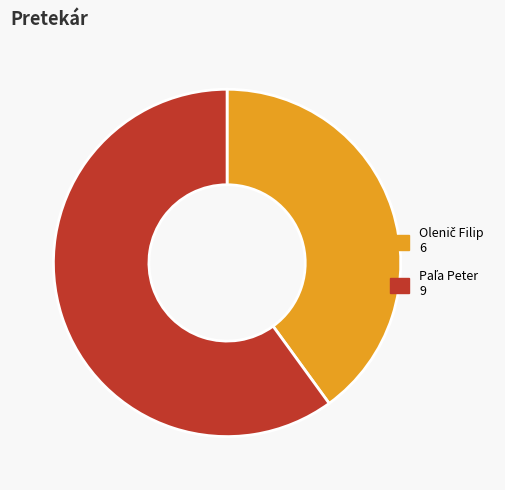

Count the number of slices in the pie.

2